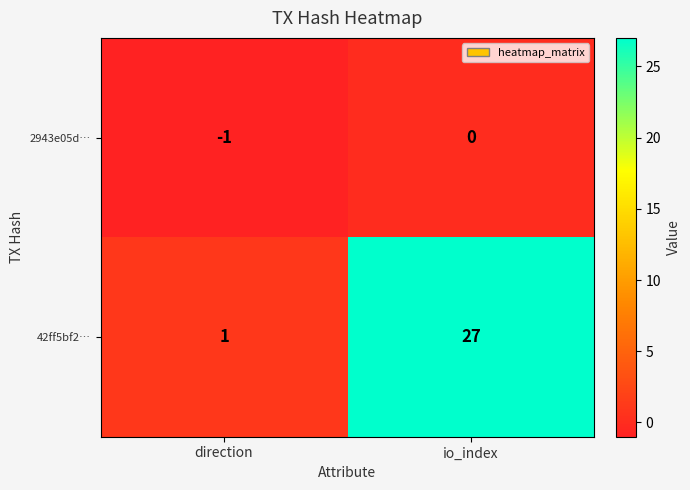

Reading left to right, transcribe all the data shown in this chart.

2943e05d…: -1	0
42ff5bf2…: 1	27